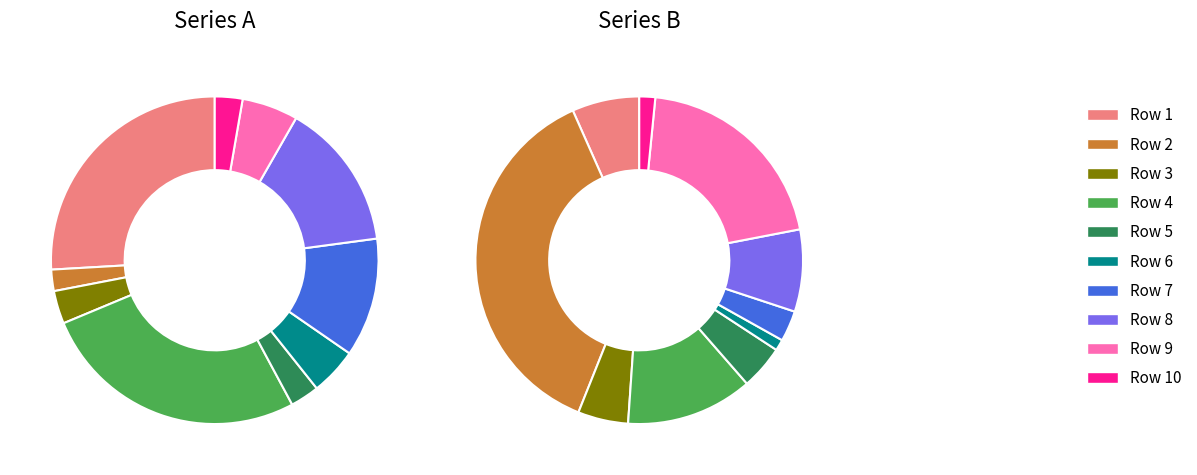

Which slice is the smallest?

Row 6